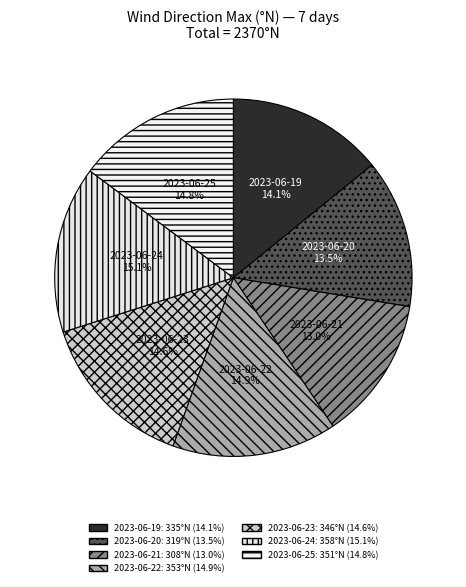

Is there a majority slice in this chart?

No